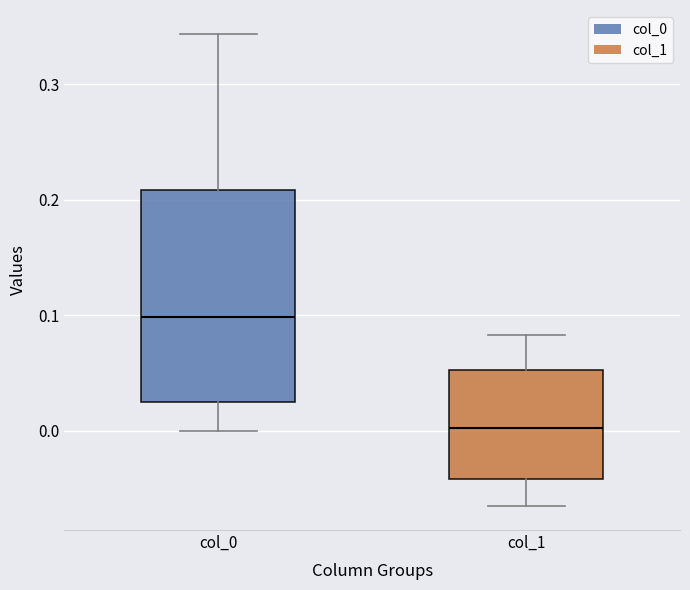

Reading left to right, transcribe this box plot: for each box, give where its median line is, the range the box spans, and where its two whiskers end, as read against the y-axis. The values are not printed on the chart, so give them approximately, as read against the axis.

col_0: median 0.10, box 0.02 to 0.21, whiskers 0.00 to 0.34
col_1: median 0.00, box -0.04 to 0.05, whiskers -0.07 to 0.08